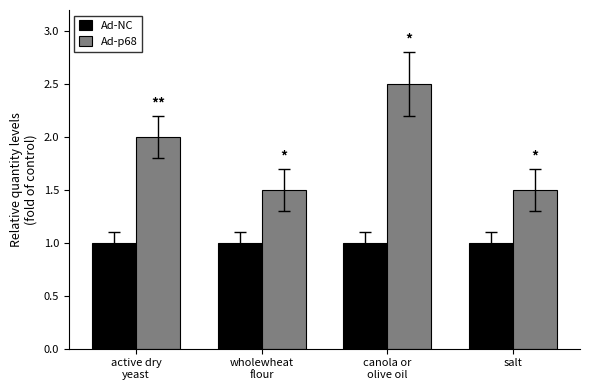

At active dry
yeast, list the series in order from smallest to largest.

Ad-NC, Ad-p68